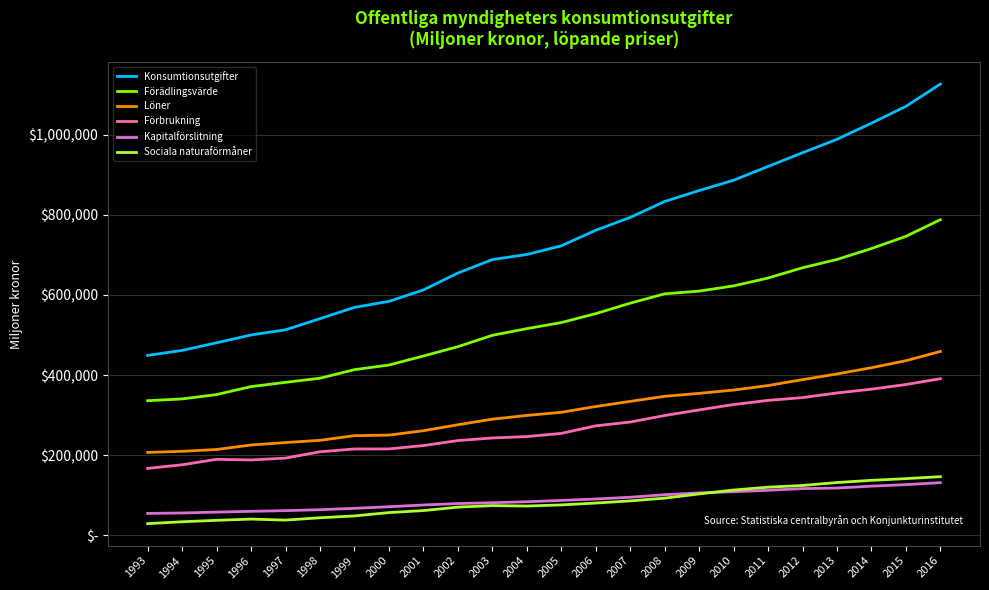

What are all the series names shown in the legend?

Konsumtionsutgifter, Förädlingsvärde, Löner, Förbrukning, Kapitalförslitning, Sociala naturaförmåner